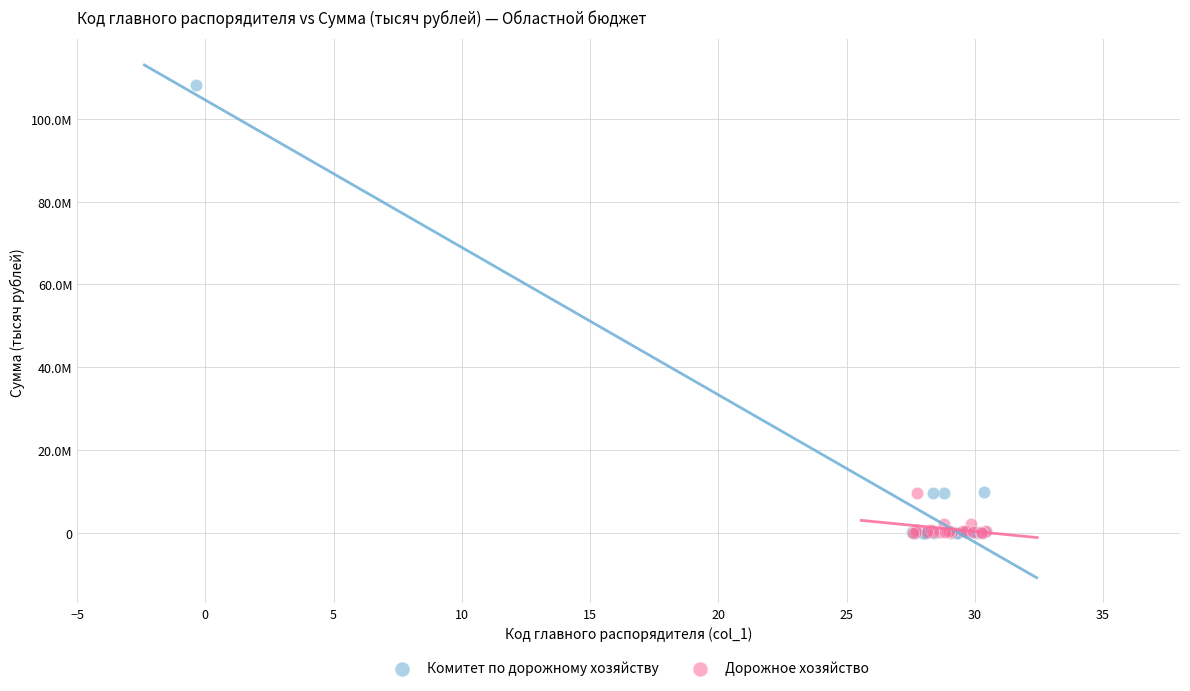

What are all the series names shown in the legend?

Комитет по дорожному хозяйству, Дорожное хозяйство